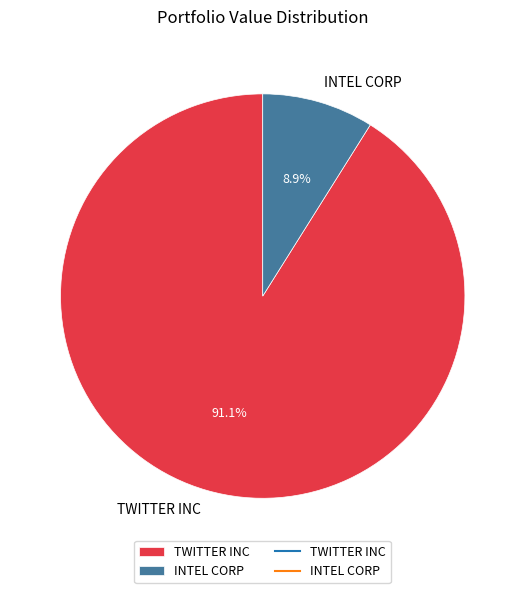

Rank the categories by value from highest to lowest.

TWITTER INC, INTEL CORP